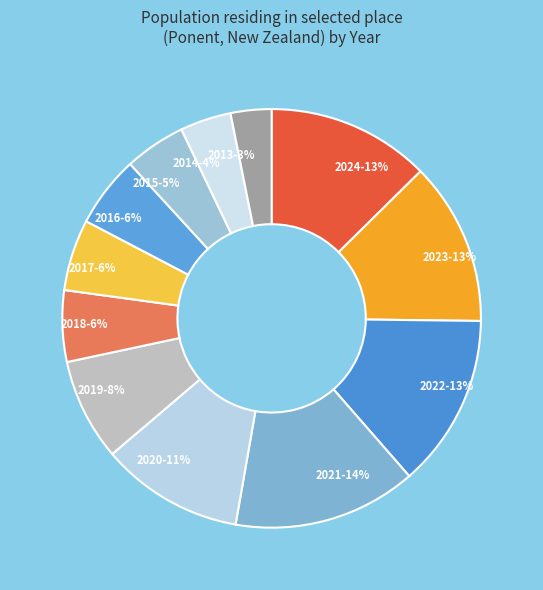

To the nearest percent, what portion does 2022 represent?

13%